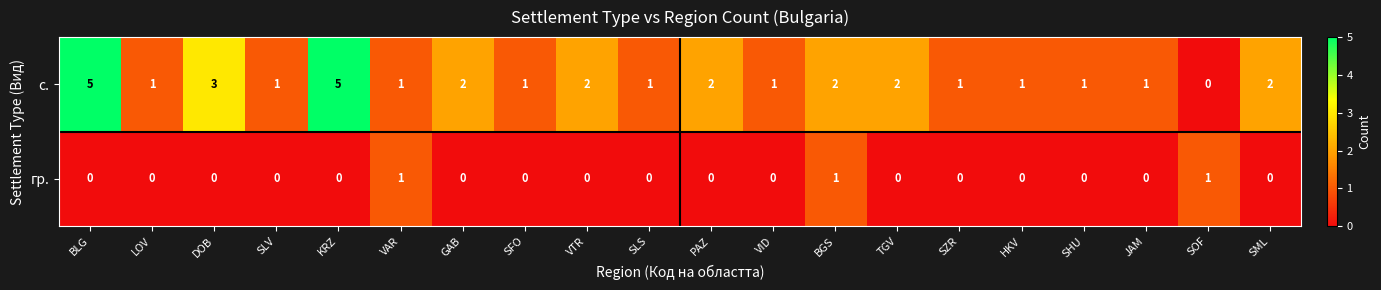

What is the difference between the highest and lowest values at TGV?

2